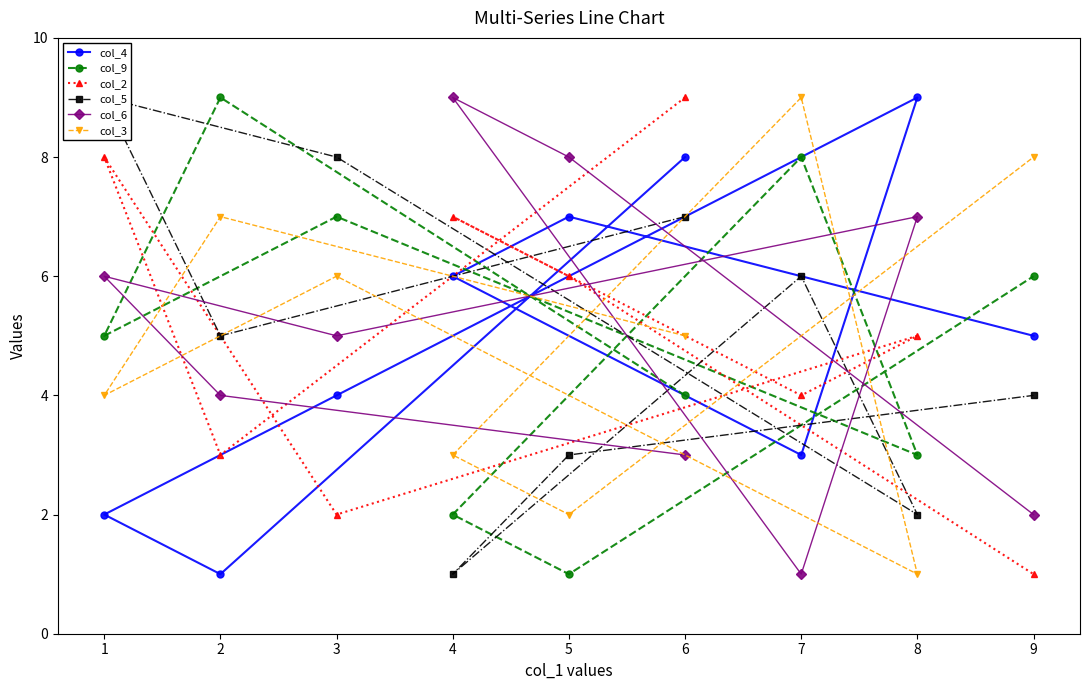

At how many categories does at least one series exceed 2?

9